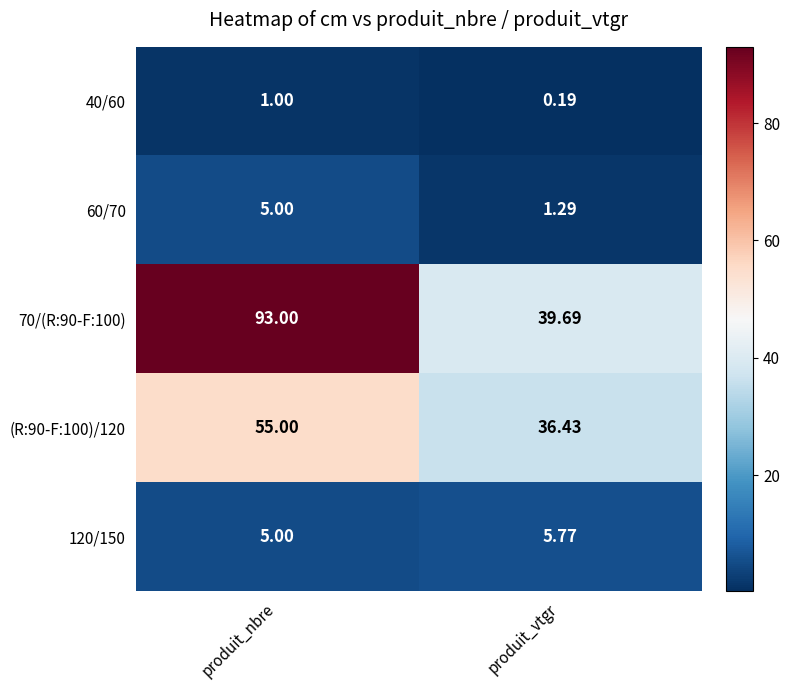

At which category is the sum across all series the highest?

produit_nbre